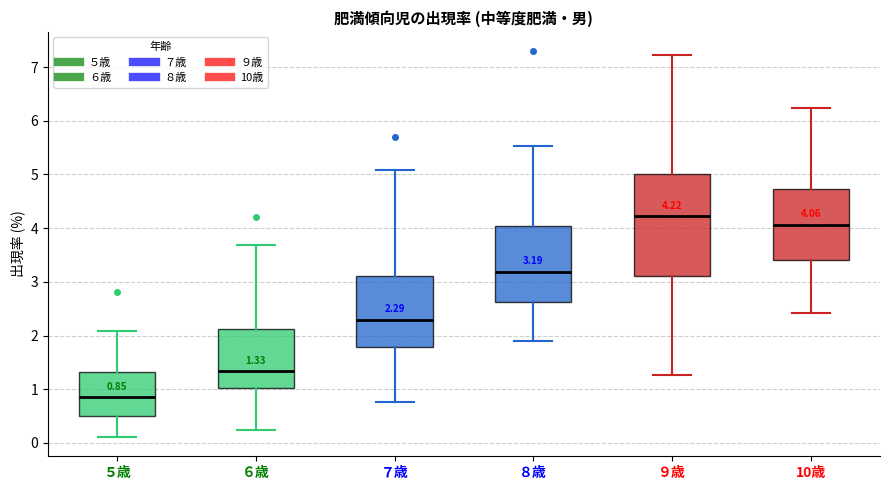

Comparing the boxes themselves (not the whiskers), which one is the tallest?

９歳